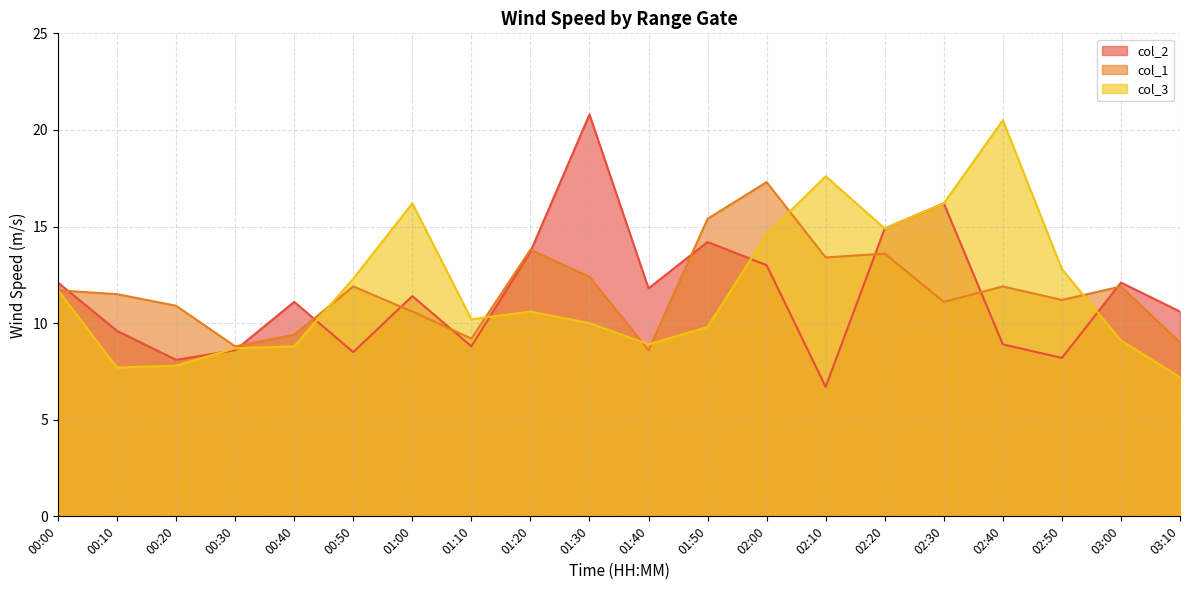

Is it true that col_2 equals 5.1 at 00:00?

False